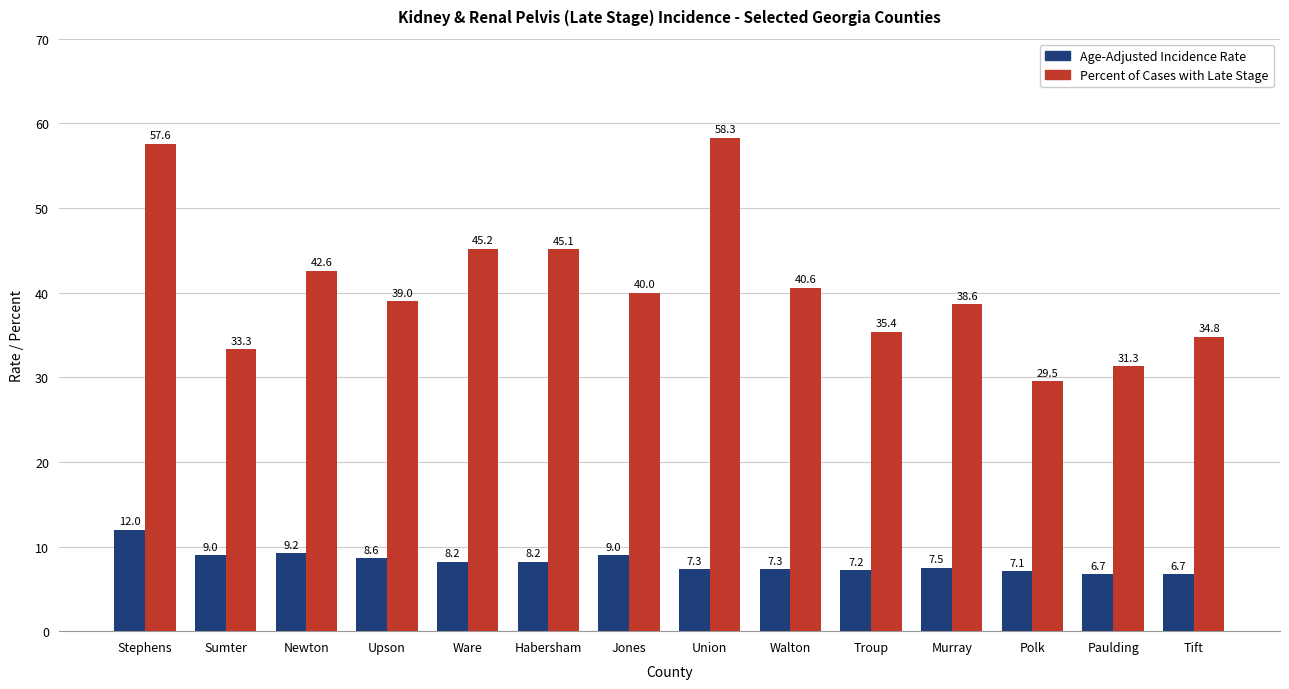

How many bars are there in each group?

2